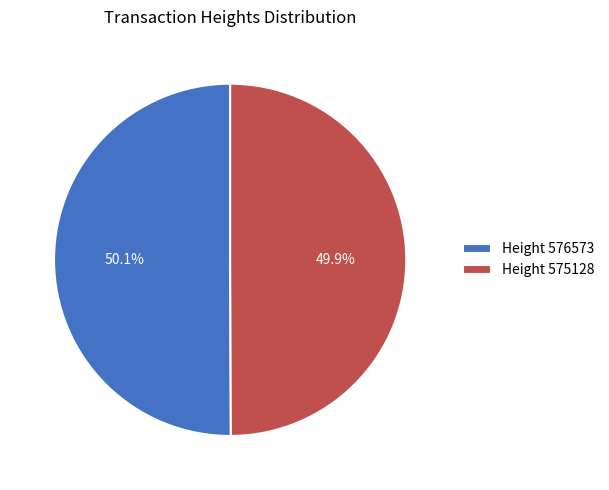

Approximately how many times larger is the value at Height 575128 compared to Height 576573?

1.0